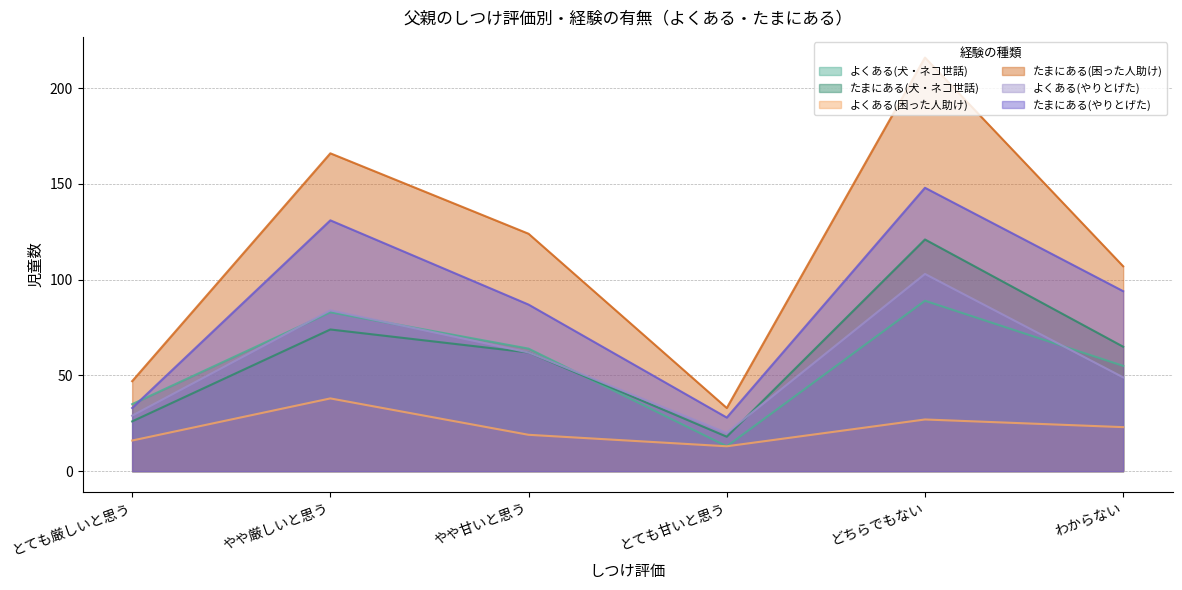

Is it true that たまにある(困った人助け) equals 33 at とても甘いと思う?

True